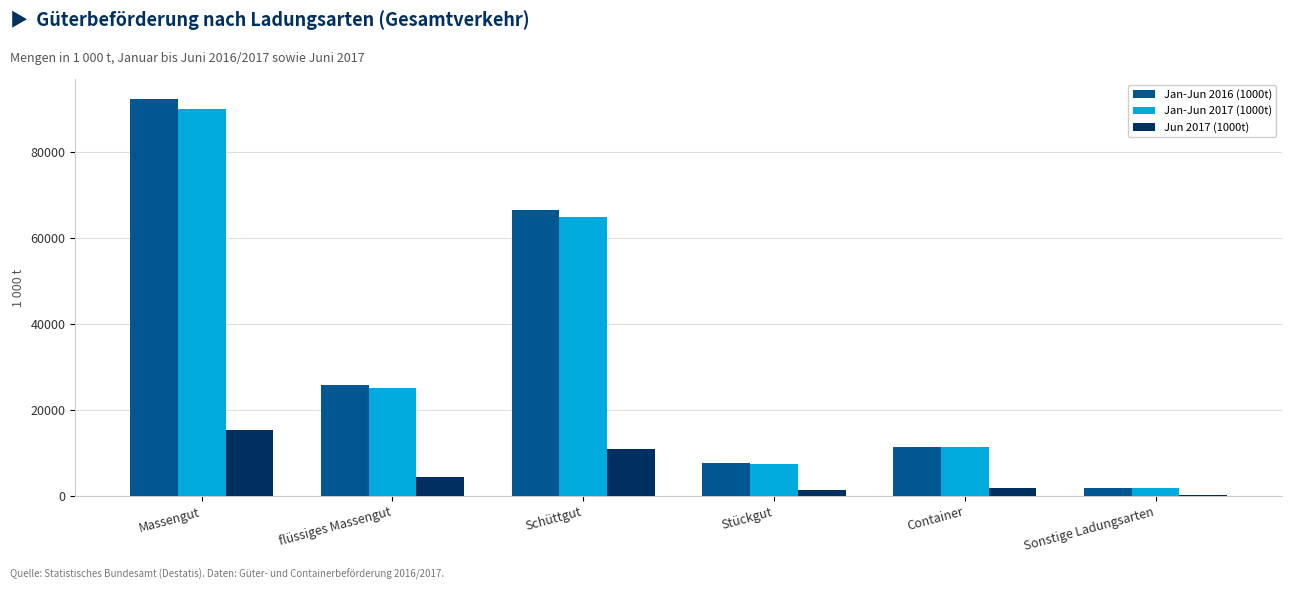

What is the minimum value for Jan-Jun 2016 (1000t)?

1917.9